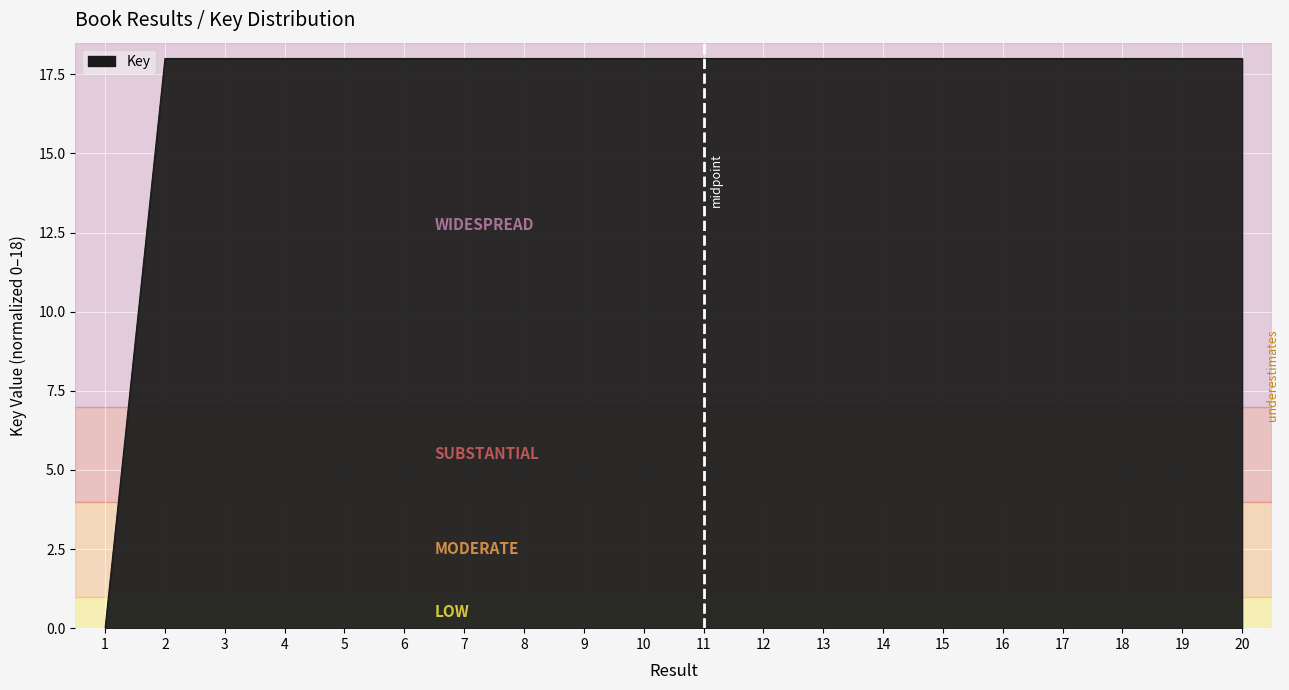

The chart shows a value of 18.0 at 16. True or false?

True